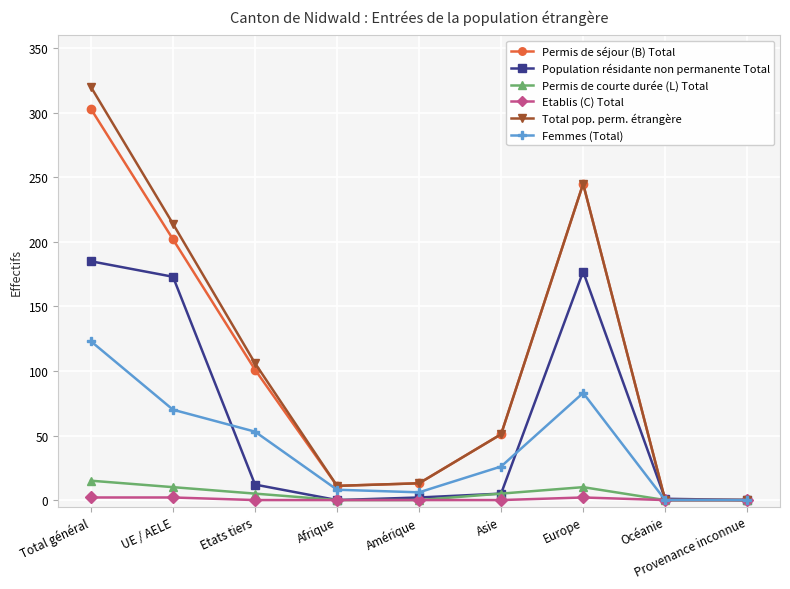

Between Etats tiers and Provenance inconnue, which series saw the biggest shift?

Total pop. perm. étrangère